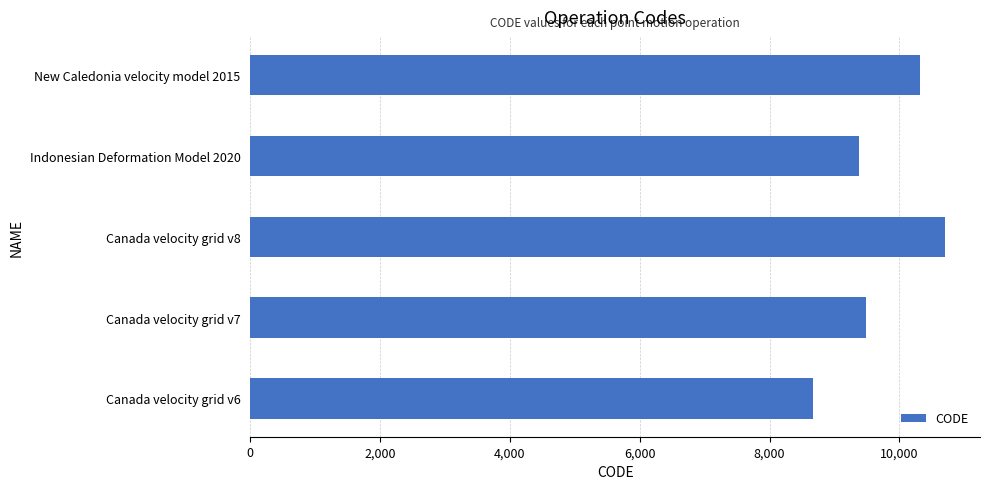

Does the chart contain any negative values?

No